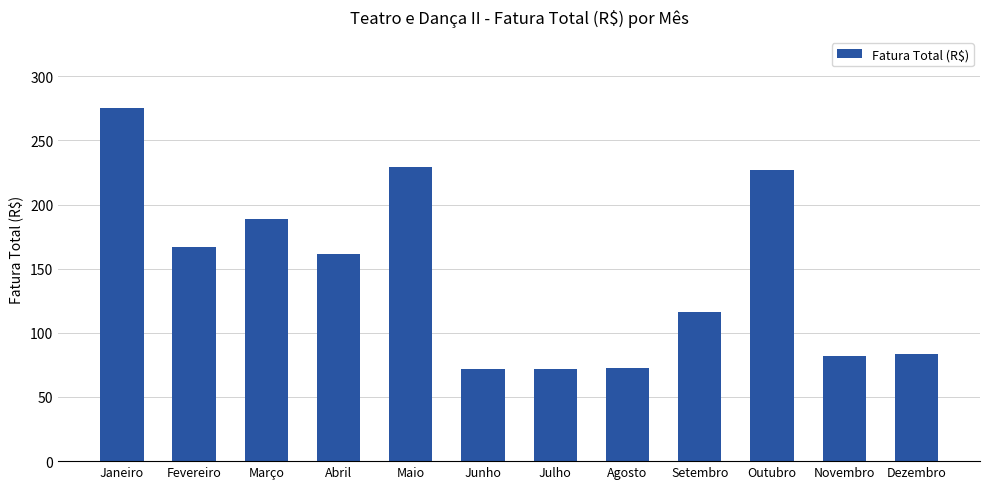

Is it true that the value at Outubro is 227.1?

True